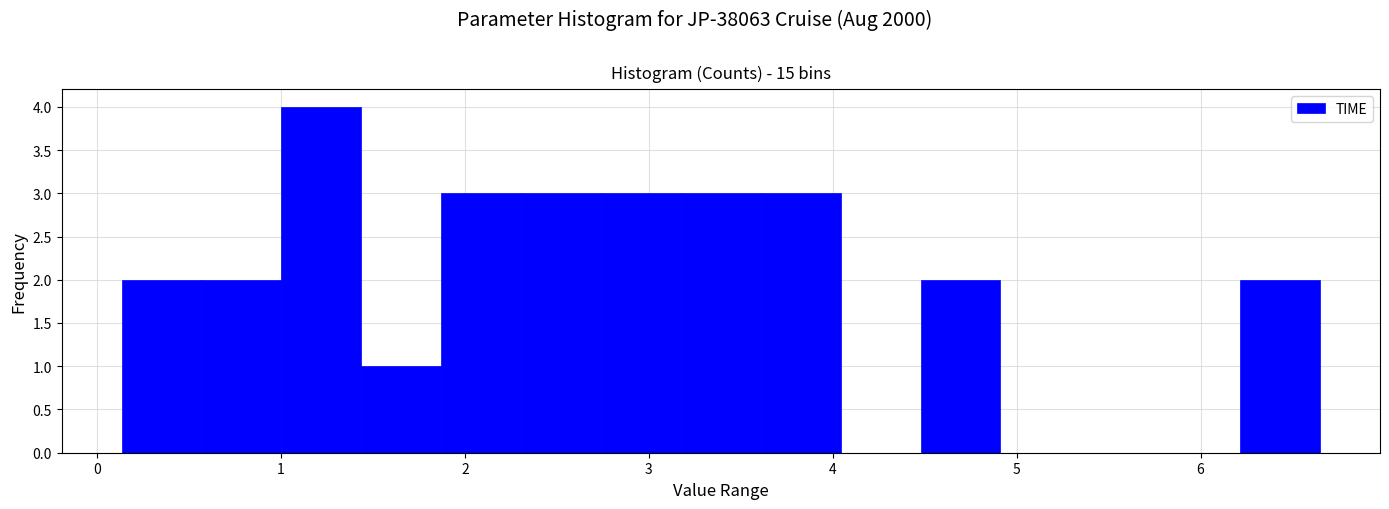

Reading left to right, list every bar in this chart as the range it spans on the x-axis followed by its height. Neither the bar edges nor the heights are printed on the chart, so give them approximately, as read against the axes.

0.1 to 0.6: 2
0.6 to 1.0: 2
1.0 to 1.4: 4
1.4 to 1.9: 1
1.9 to 2.3: 3
2.3 to 2.7: 3
2.7 to 3.2: 3
3.2 to 3.6: 3
3.6 to 4.0: 3
4.0 to 4.5: 0
4.5 to 4.9: 2
4.9 to 5.3: 0
5.3 to 5.8: 0
5.8 to 6.2: 0
6.2 to 6.7: 2